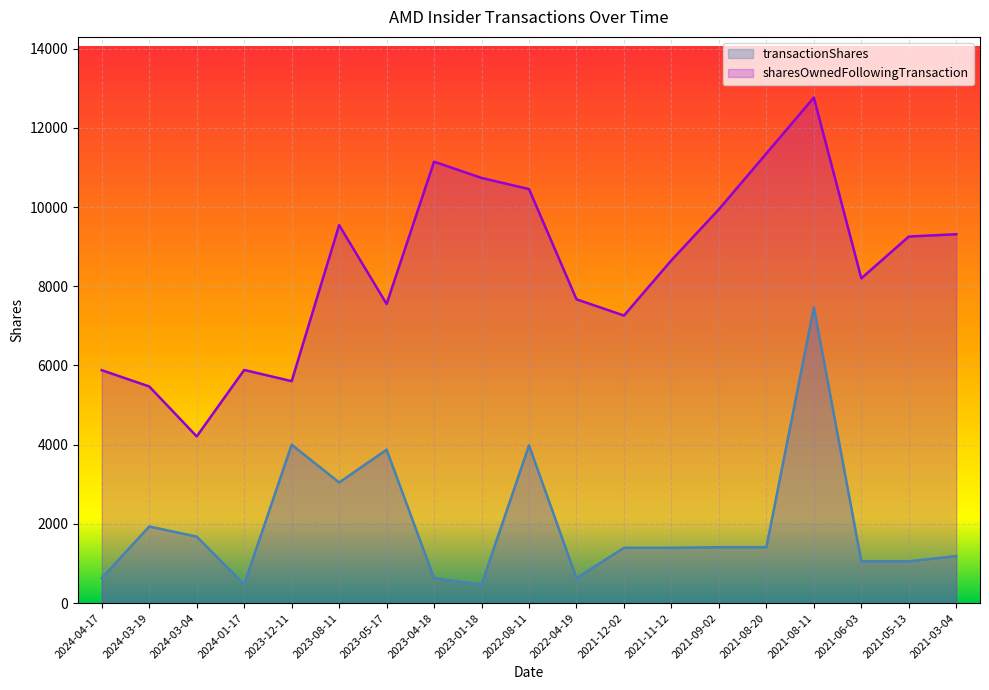

What is the smallest value displayed?

472